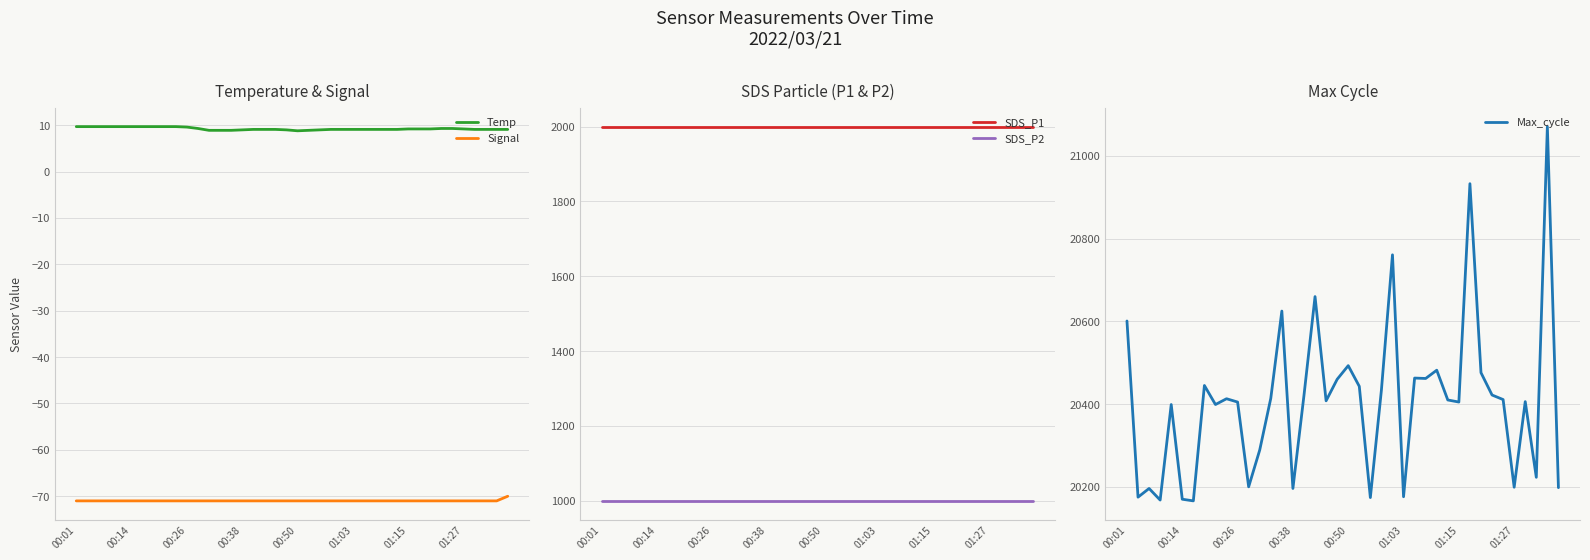

The Temp series shows 5.5 at 01:27. True or false?

False